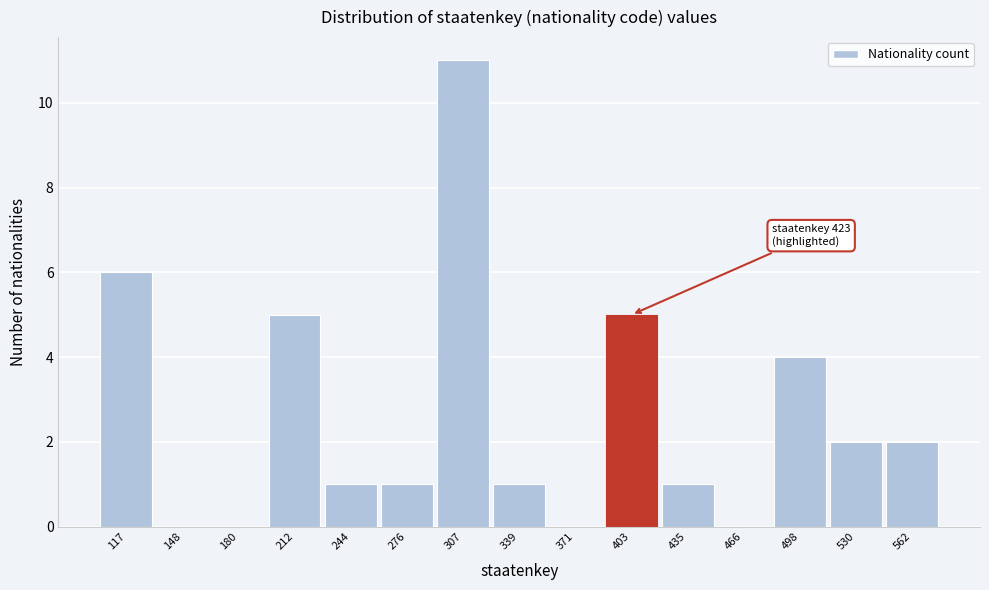

Reading right to left, transcribe all the data shown in this chart.

562=2	530=2	498=4	466=0	435=1	403=5	371=0	339=1	307=11	276=1	244=1	212=5	180=0	148=0	117=6